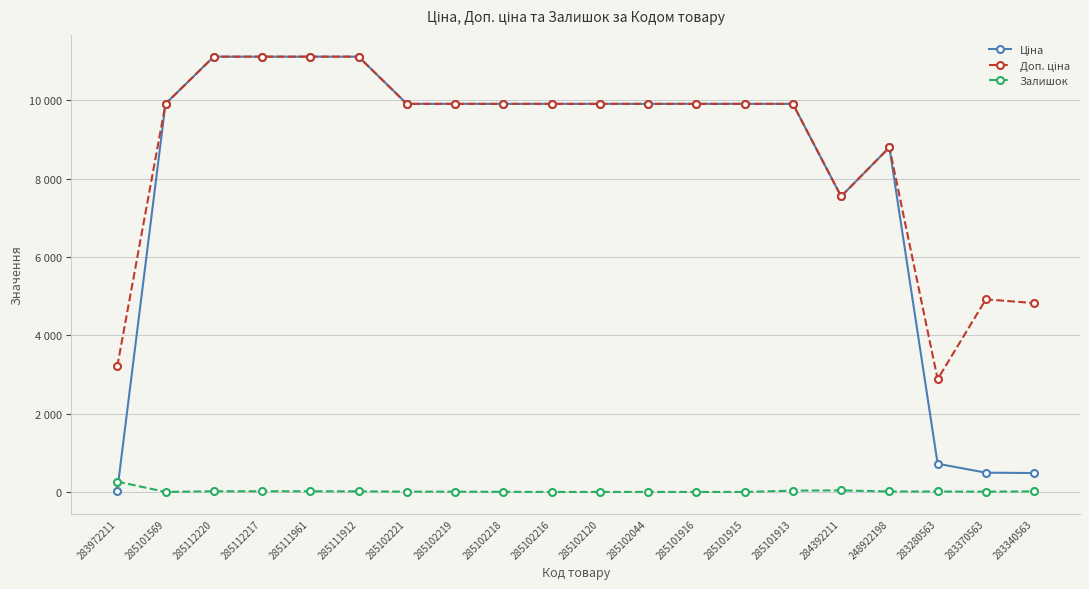

Where does the Ціна series first go above 9908?

285101569